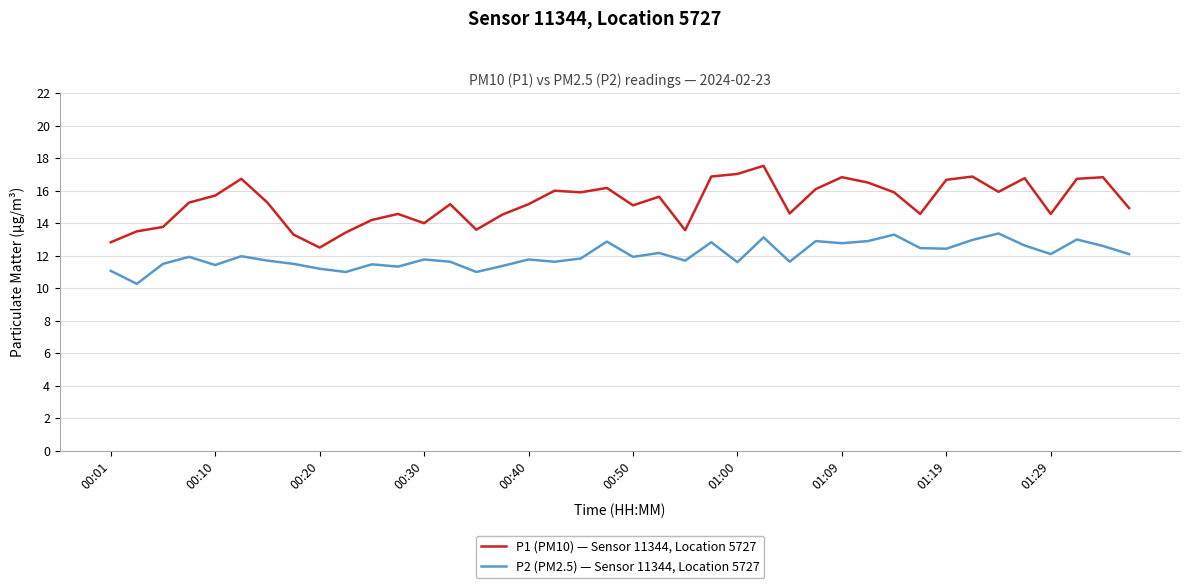

Which series has the largest total across all categories?

P1 (PM10) — Sensor 11344, Location 5727